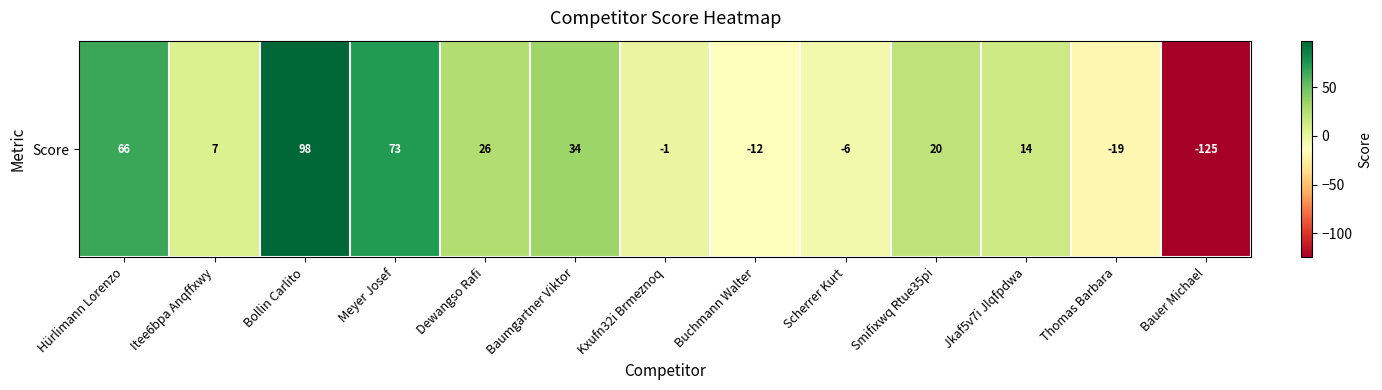

What is the average value?

13